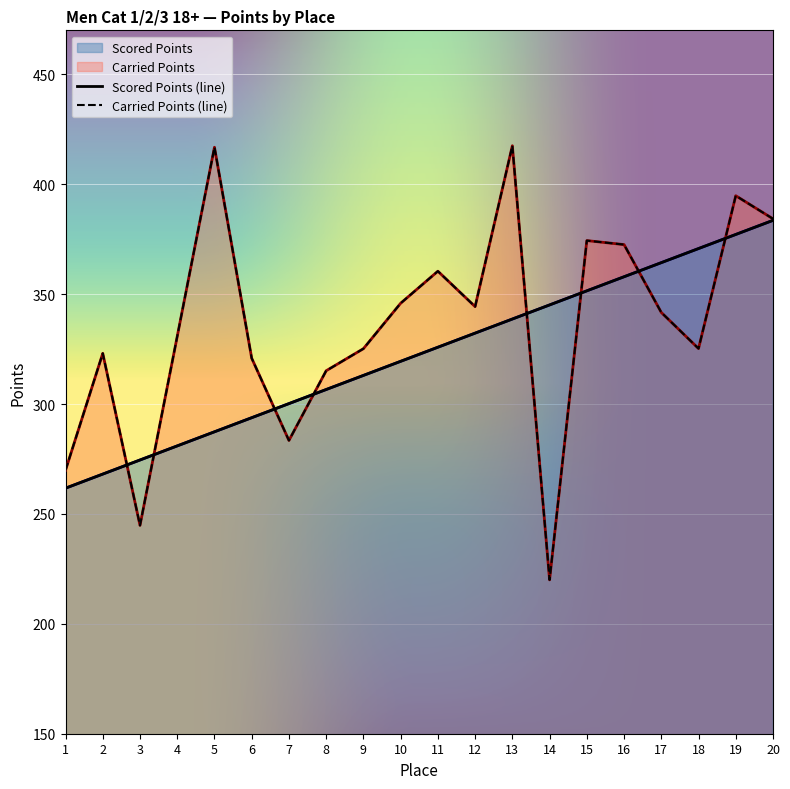

Between 5 and 15, which is larger?

15